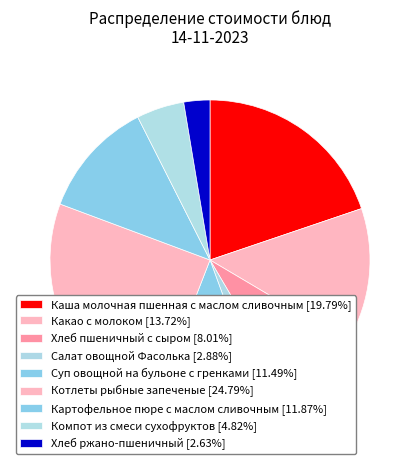

What is the ratio of the value at Каша молочная пшенная с маслом сливочным to the value at Картофельное пюре с маслом сливочным?

1.7